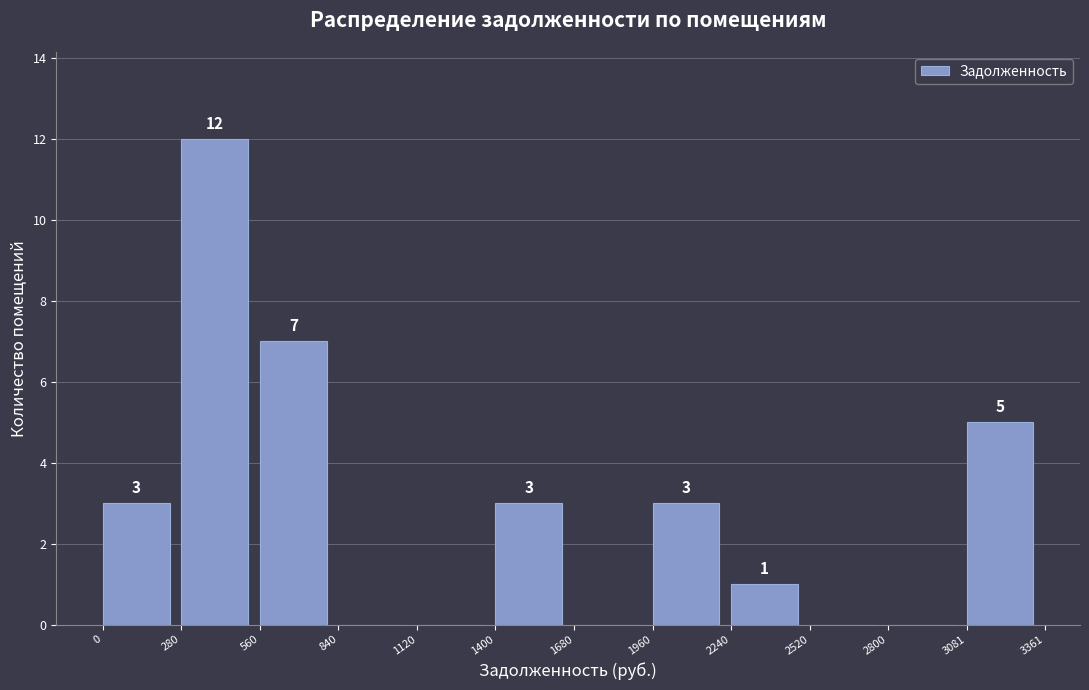

Over which range of the x-axis is the bar tallest?

280 to 560